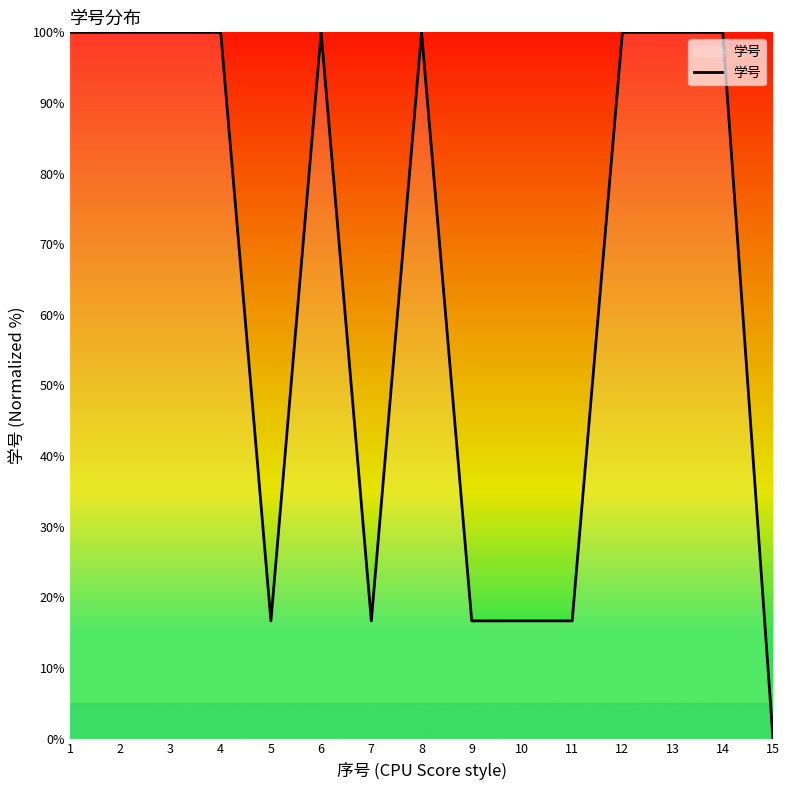

What is the difference between the values at 3 and 7?

83.3